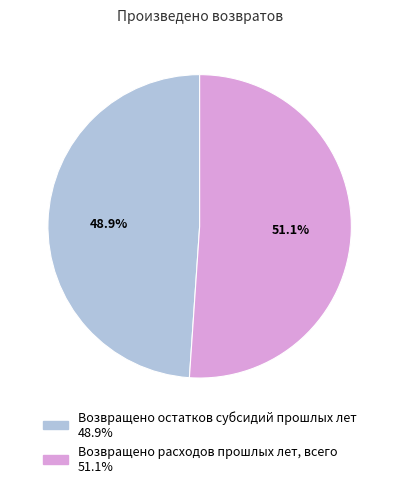

Is it true that Возвращено остатков субсидий прошлых лет is 43% of the pie?

False